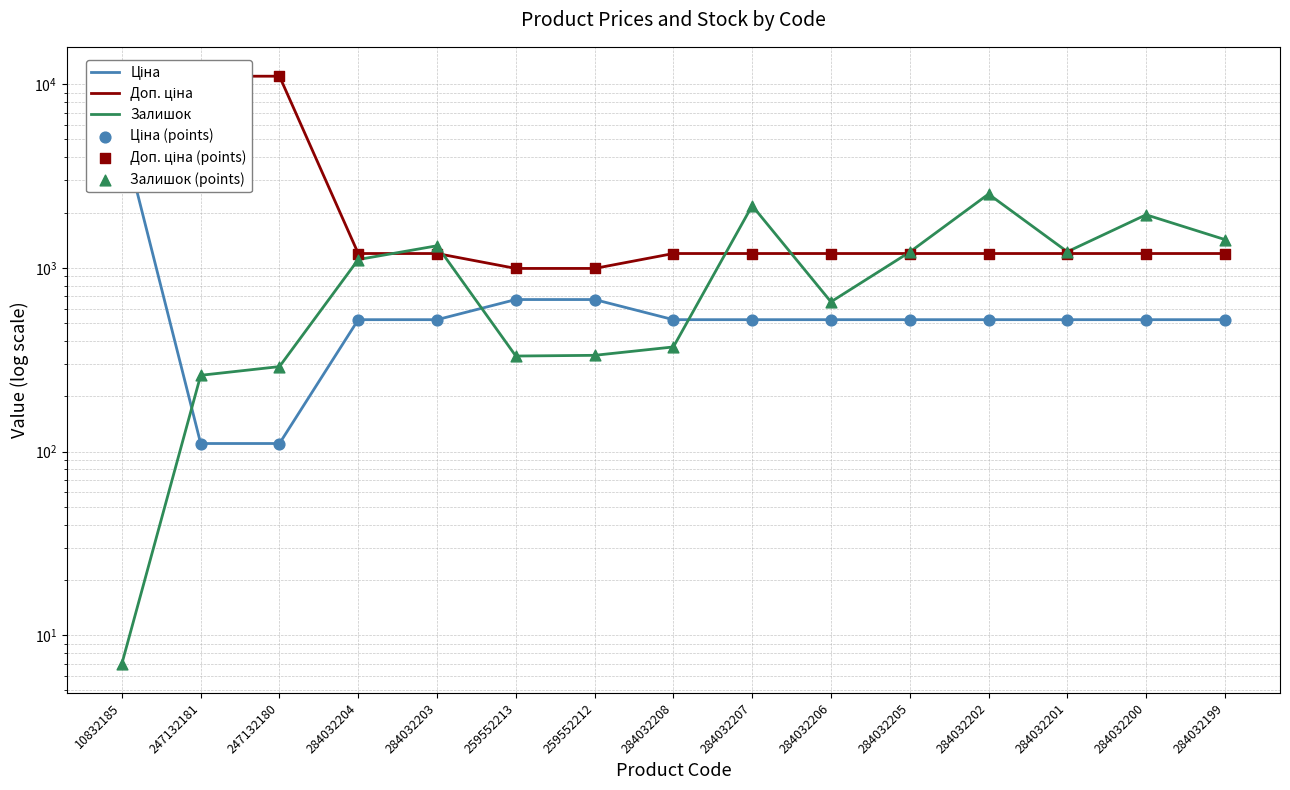

Which series has the largest total across all categories?

Доп. ціна